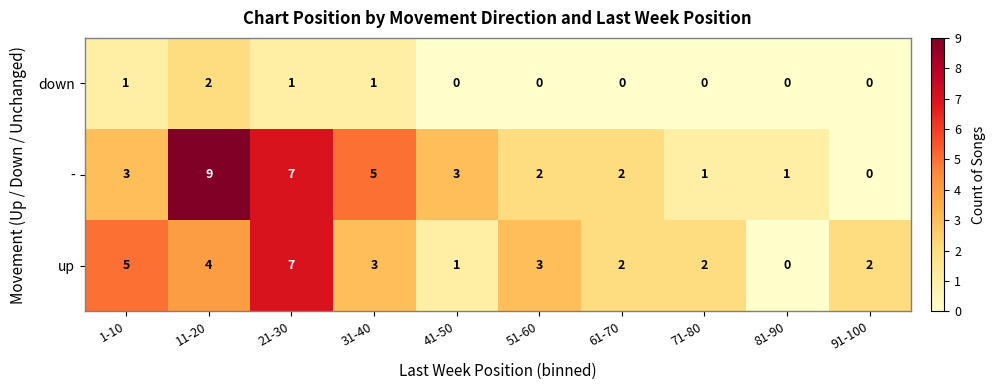

Reading right to left, what are all the values shown in this chart?

down: 91-100=0	81-90=0	71-80=0	61-70=0	51-60=0	41-50=0	31-40=1	21-30=1	11-20=2	1-10=1
-: 91-100=0	81-90=1	71-80=1	61-70=2	51-60=2	41-50=3	31-40=5	21-30=7	11-20=9	1-10=3
up: 91-100=2	81-90=0	71-80=2	61-70=2	51-60=3	41-50=1	31-40=3	21-30=7	11-20=4	1-10=5